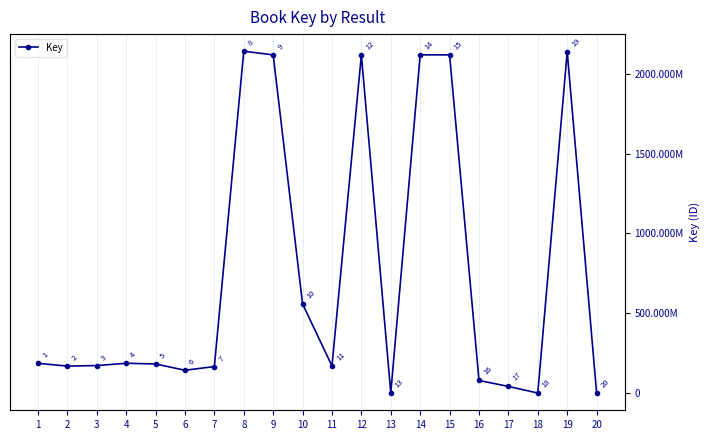

The value at 9 is 3771740874. True or false?

False